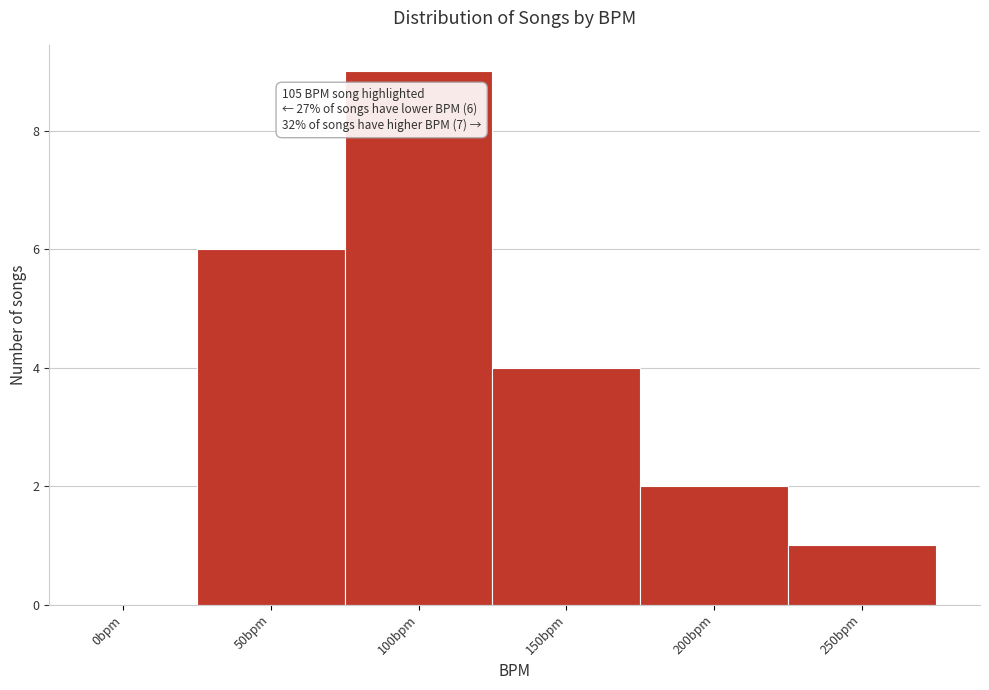

Reading right to left, transcribe all the data shown in this chart.

250bpm=1	200bpm=2	150bpm=4	100bpm=9	50bpm=6	0bpm=0